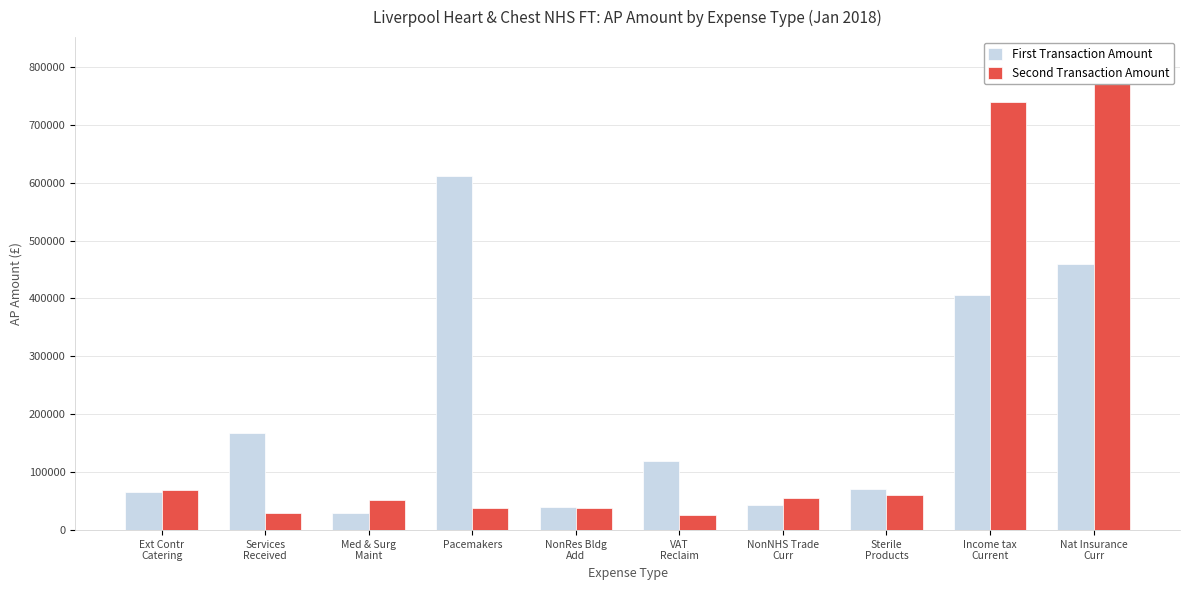

Is it true that First Transaction Amount equals 69147.9 at Services
Received?

False